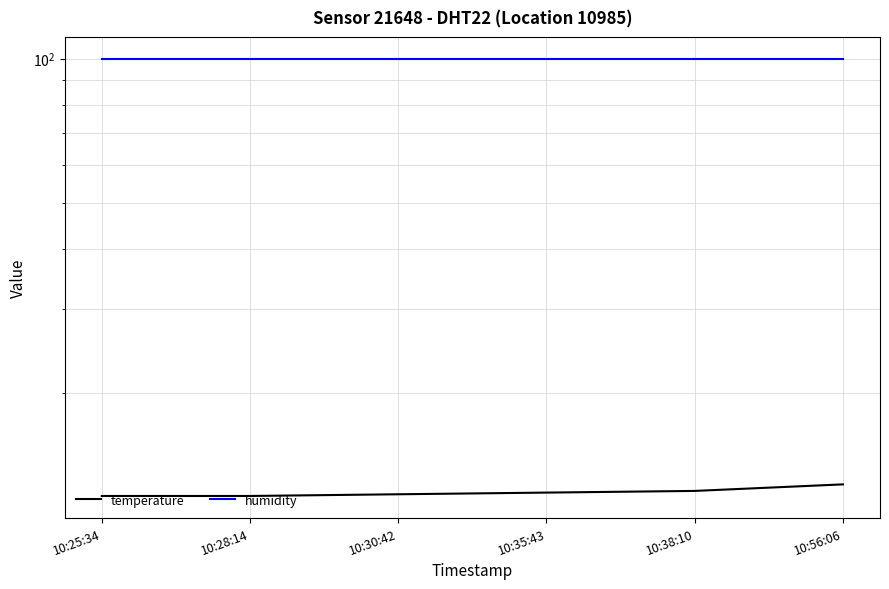

List the series in order of their peak value, lowest first.

temperature, humidity